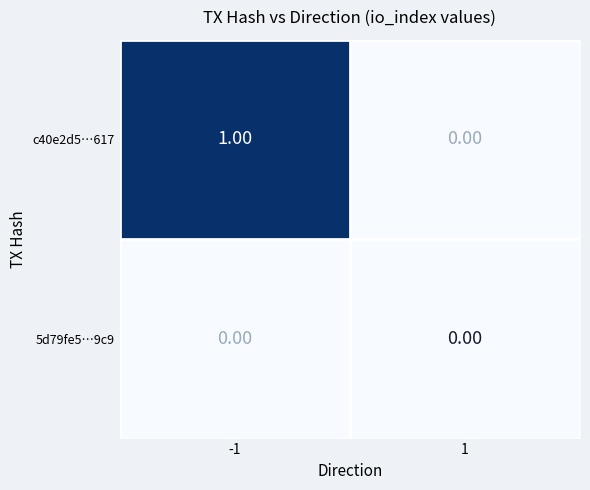

What is the total value across all series at -1?

1